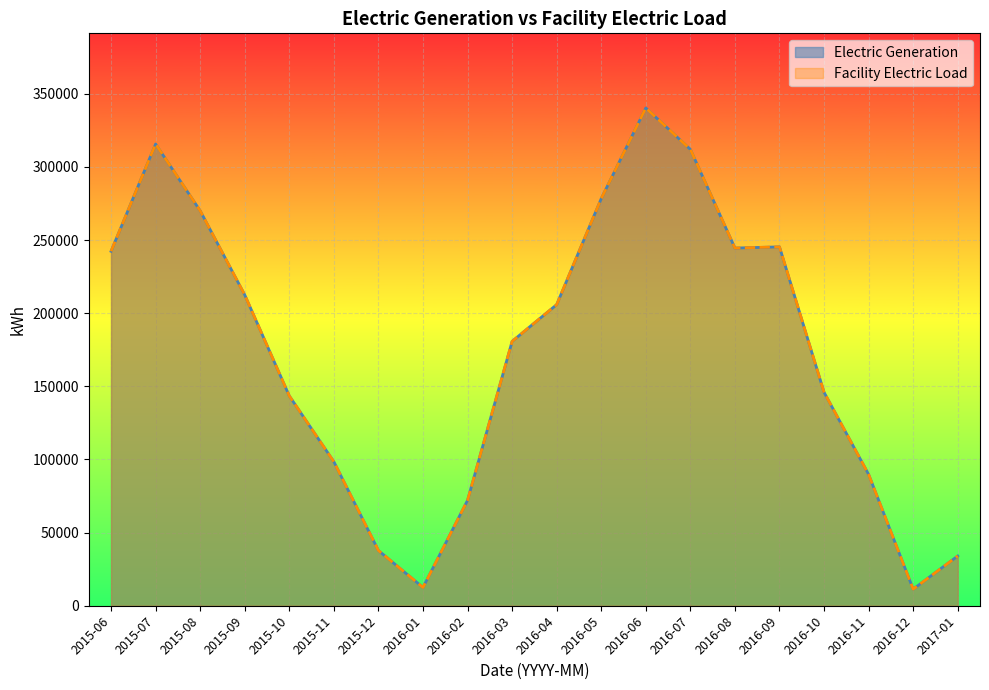

Rank the categories by Facility Electric Load value from lowest to highest.

2016-12, 2016-01, 2017-01, 2015-12, 2016-02, 2016-11, 2015-11, 2015-10, 2016-10, 2016-03, 2016-04, 2015-09, 2015-06, 2016-08, 2016-09, 2015-08, 2016-05, 2016-07, 2015-07, 2016-06